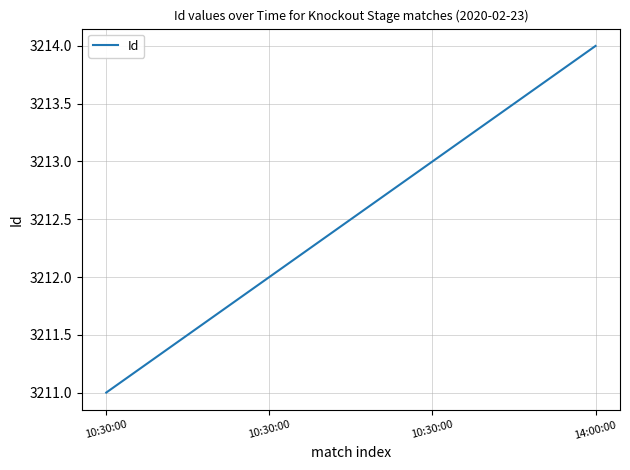

Which label corresponds to the smallest value in the chart?

10:30:00